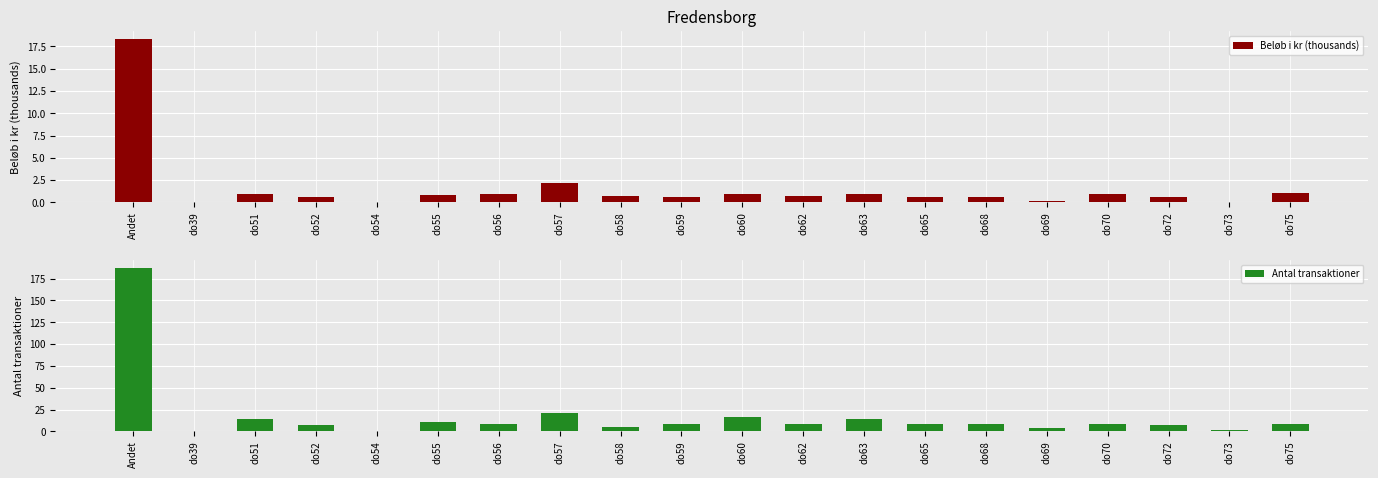

Rank the series by their maximum value, from highest to lowest.

Antal transaktioner, Beløb i kr (thousands)